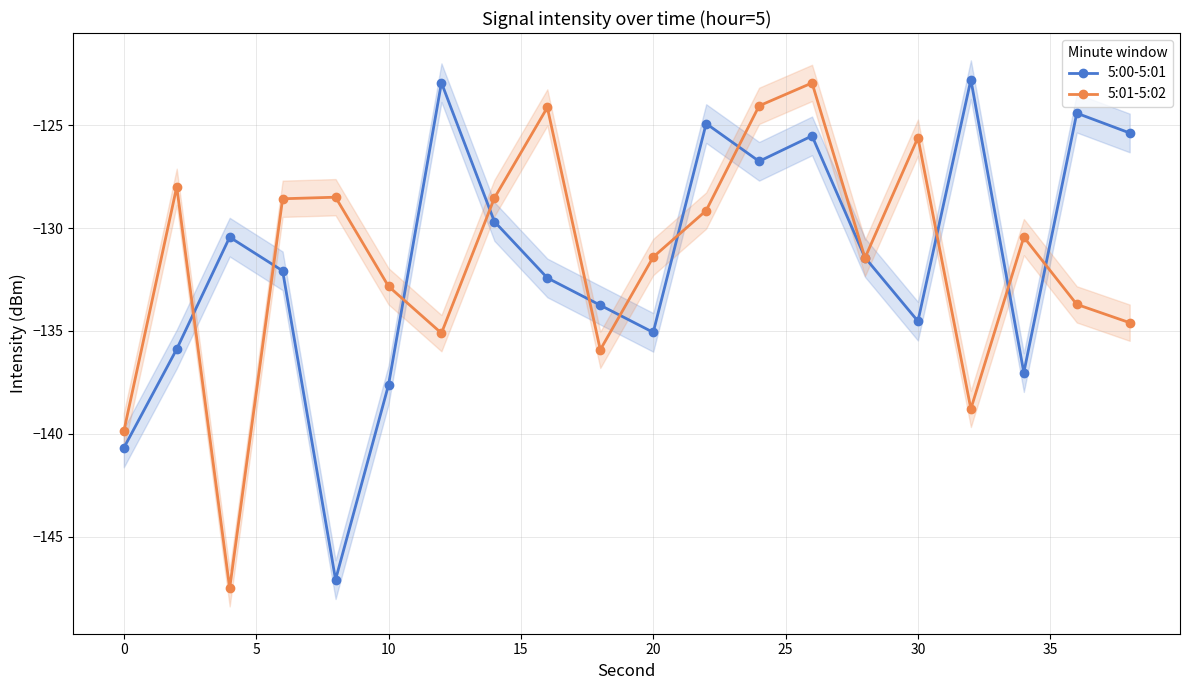

The value of 5:01-5:02 at 30 is -125.6. True or false?

True